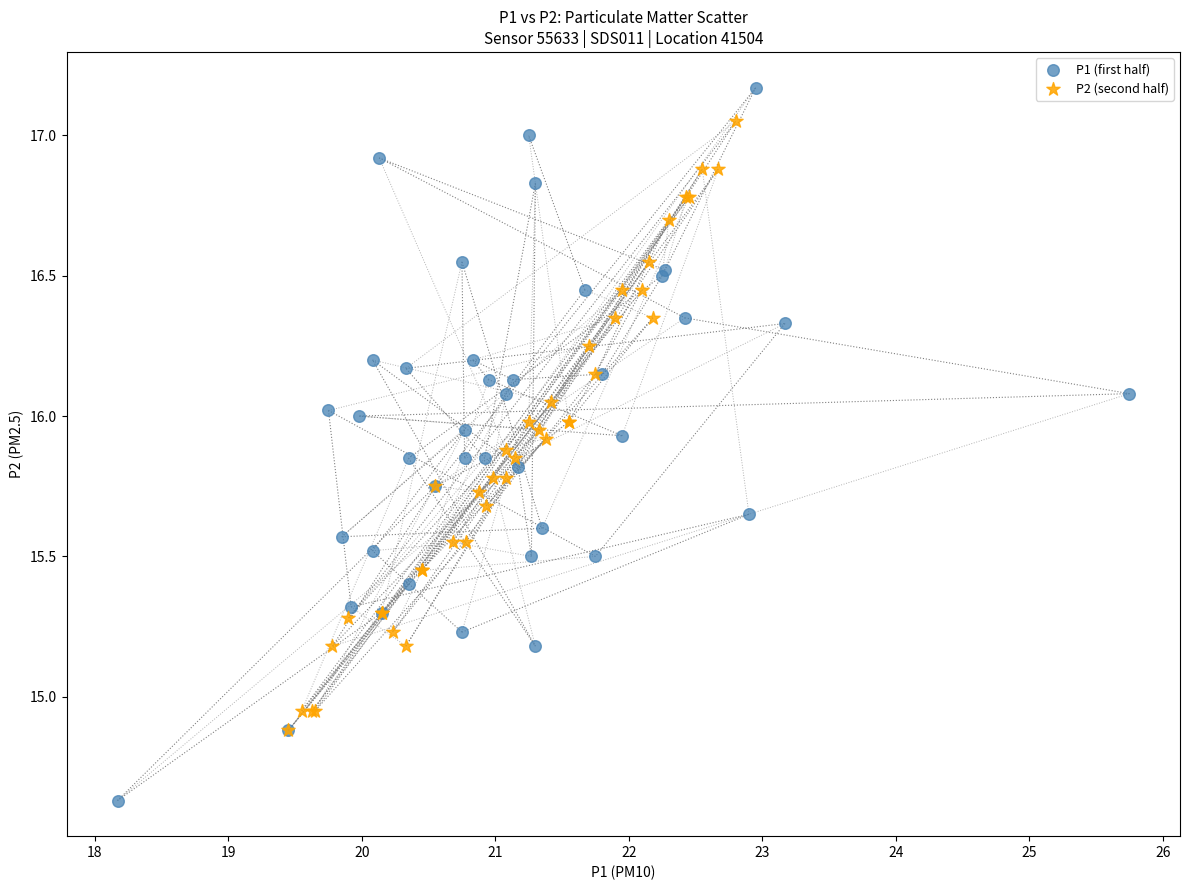

Which series reaches the maximum Y coordinate?

P1 (first half)